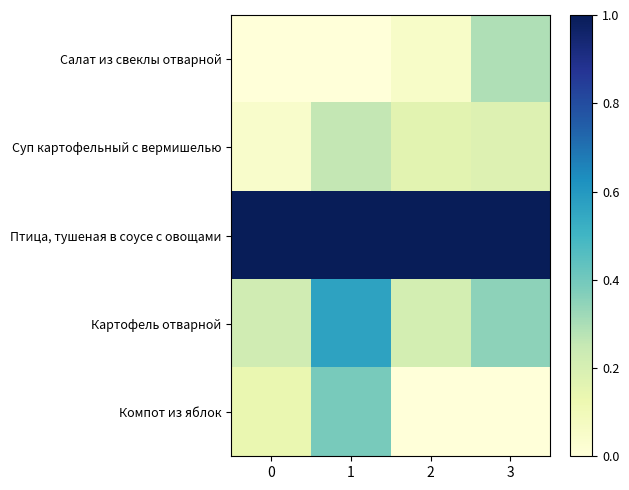

At 1, list the series in order from largest to smallest.

Птица, тушеная в соусе с овощами, Картофель отварной, Компот из яблок, Суп картофельный с вермишелью, Салат из свеклы отварной